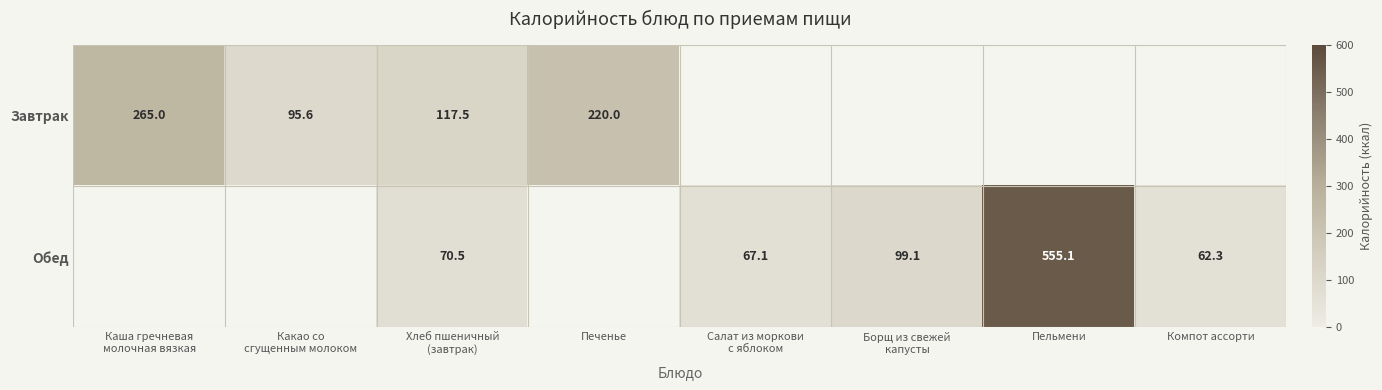

Between Компот ассорти and Каша гречневая
молочная вязкая, which is larger?

Каша гречневая
молочная вязкая